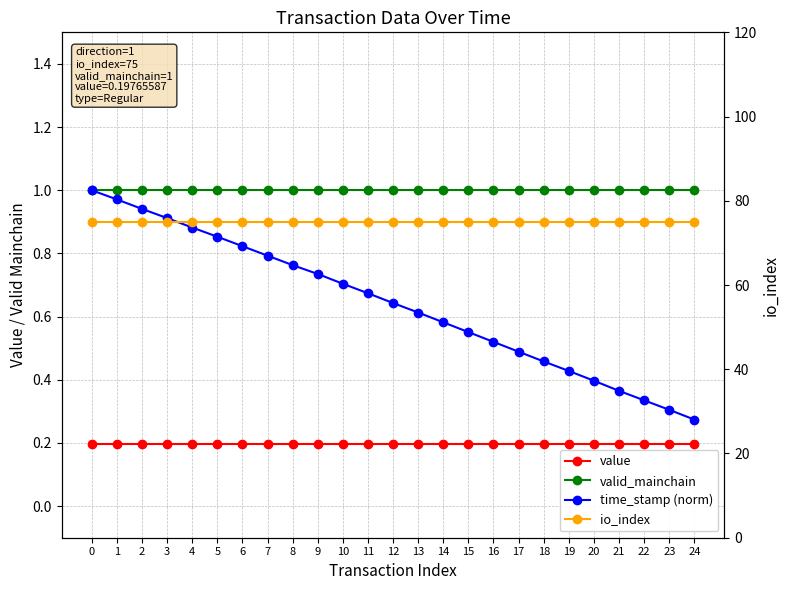

At 4, list the series in order from largest to smallest.

io_index, valid_mainchain, time_stamp (norm), value